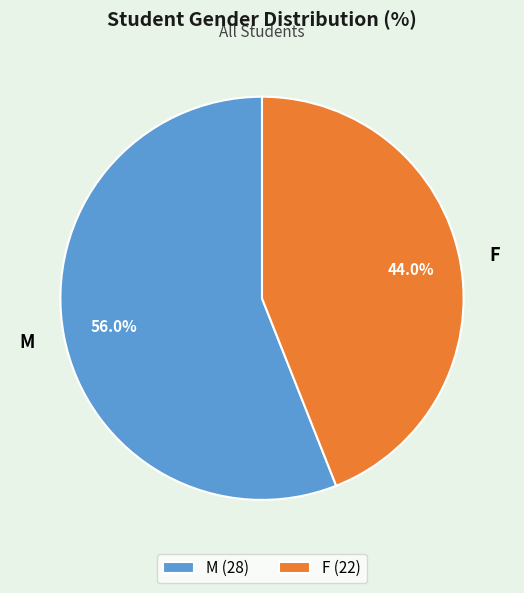

To the nearest percent, what portion does M represent?

56%